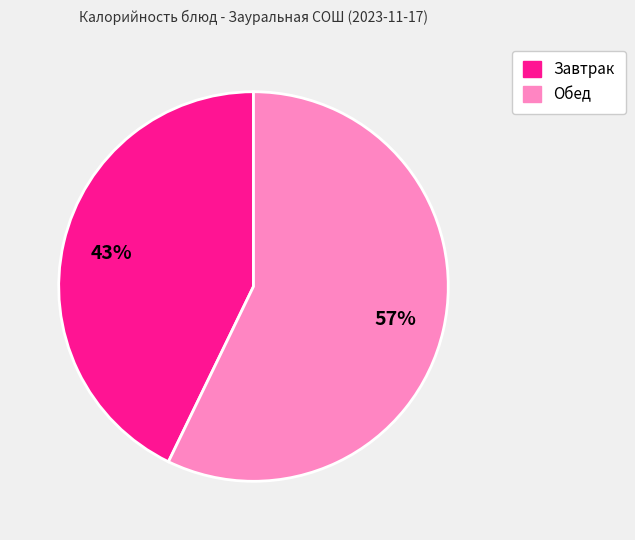

To the nearest percent, what is the difference between the largest and smallest slice percentages?

14%